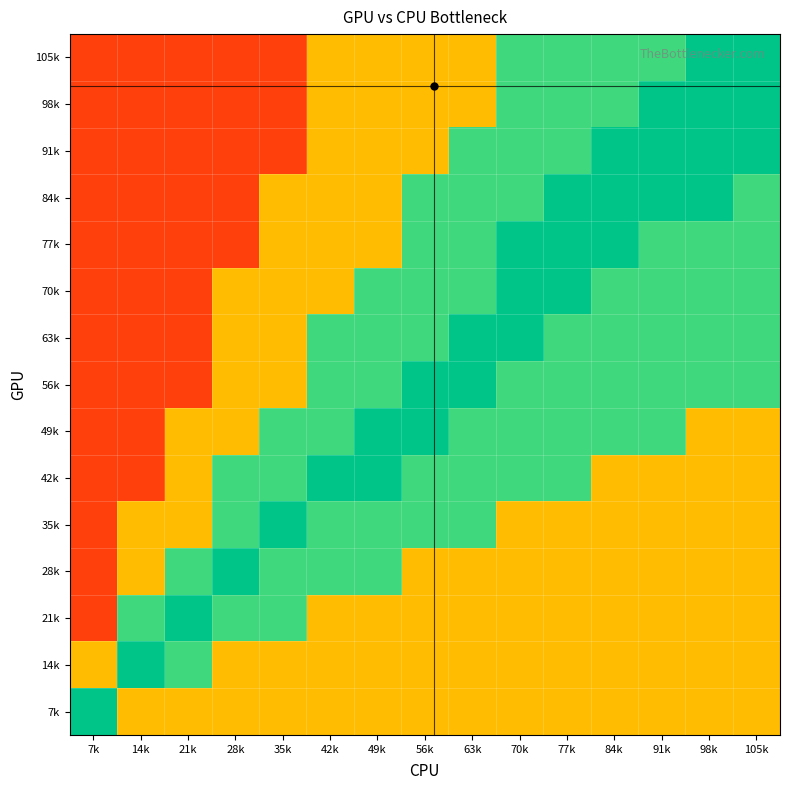

Reading right to left, list all the values displayed in this chart.

105k: 105k=0.8	98k=0.8	91k=0.6	84k=0.6	77k=0.6	70k=0.6	63k=0.3	56k=0.3	49k=0.3	42k=0.3	35k=0.1	28k=0.1	21k=0.1	14k=0.1	7k=0.1
98k: 105k=0.8	98k=0.8	91k=0.8	84k=0.6	77k=0.6	70k=0.6	63k=0.3	56k=0.3	49k=0.3	42k=0.3	35k=0.1	28k=0.1	21k=0.1	14k=0.1	7k=0.1
91k: 105k=0.8	98k=0.8	91k=0.8	84k=0.8	77k=0.6	70k=0.6	63k=0.6	56k=0.3	49k=0.3	42k=0.3	35k=0.1	28k=0.1	21k=0.1	14k=0.1	7k=0.1
84k: 105k=0.6	98k=0.8	91k=0.8	84k=0.8	77k=0.8	70k=0.6	63k=0.6	56k=0.6	49k=0.3	42k=0.3	35k=0.3	28k=0.1	21k=0.1	14k=0.1	7k=0.1
77k: 105k=0.6	98k=0.6	91k=0.6	84k=0.8	77k=0.8	70k=0.8	63k=0.6	56k=0.6	49k=0.3	42k=0.3	35k=0.3	28k=0.1	21k=0.1	14k=0.1	7k=0.1
70k: 105k=0.6	98k=0.6	91k=0.6	84k=0.6	77k=0.8	70k=0.8	63k=0.6	56k=0.6	49k=0.6	42k=0.3	35k=0.3	28k=0.3	21k=0.1	14k=0.1	7k=0.1
63k: 105k=0.6	98k=0.6	91k=0.6	84k=0.6	77k=0.6	70k=0.8	63k=0.8	56k=0.6	49k=0.6	42k=0.6	35k=0.3	28k=0.3	21k=0.1	14k=0.1	7k=0.1
56k: 105k=0.6	98k=0.6	91k=0.6	84k=0.6	77k=0.6	70k=0.6	63k=0.8	56k=0.8	49k=0.6	42k=0.6	35k=0.3	28k=0.3	21k=0.1	14k=0.1	7k=0.1
49k: 105k=0.3	98k=0.3	91k=0.6	84k=0.6	77k=0.6	70k=0.6	63k=0.6	56k=0.8	49k=0.8	42k=0.6	35k=0.6	28k=0.3	21k=0.3	14k=0.1	7k=0.1
42k: 105k=0.3	98k=0.3	91k=0.3	84k=0.3	77k=0.6	70k=0.6	63k=0.6	56k=0.6	49k=0.8	42k=0.8	35k=0.6	28k=0.6	21k=0.3	14k=0.1	7k=0.1
35k: 105k=0.3	98k=0.3	91k=0.3	84k=0.3	77k=0.3	70k=0.3	63k=0.6	56k=0.6	49k=0.6	42k=0.6	35k=0.8	28k=0.6	21k=0.3	14k=0.3	7k=0.1
28k: 105k=0.3	98k=0.3	91k=0.3	84k=0.3	77k=0.3	70k=0.3	63k=0.3	56k=0.3	49k=0.6	42k=0.6	35k=0.6	28k=0.8	21k=0.6	14k=0.3	7k=0.1
21k: 105k=0.3	98k=0.3	91k=0.3	84k=0.3	77k=0.3	70k=0.3	63k=0.3	56k=0.3	49k=0.3	42k=0.3	35k=0.6	28k=0.6	21k=0.8	14k=0.6	7k=0.1
14k: 105k=0.3	98k=0.3	91k=0.3	84k=0.3	77k=0.3	70k=0.3	63k=0.3	56k=0.3	49k=0.3	42k=0.3	35k=0.3	28k=0.3	21k=0.6	14k=0.8	7k=0.3
7k: 105k=0.3	98k=0.3	91k=0.3	84k=0.3	77k=0.3	70k=0.3	63k=0.3	56k=0.3	49k=0.3	42k=0.3	35k=0.3	28k=0.3	21k=0.3	14k=0.3	7k=0.8